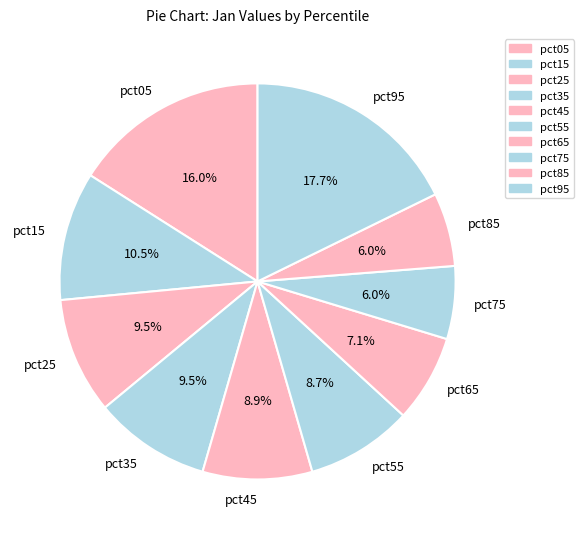

What portion of the pie excludes pct55?

91.3%